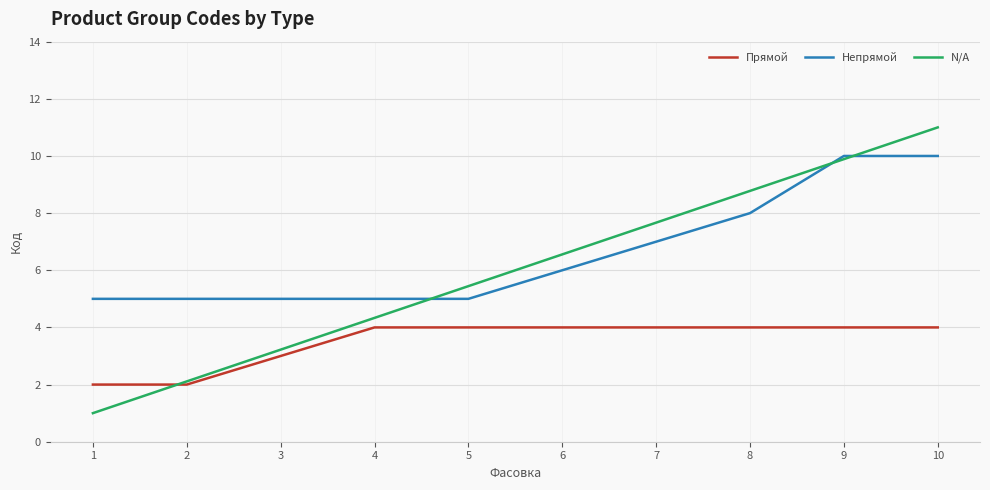

What are all the series names shown in the legend?

Прямой, Непрямой, N/A